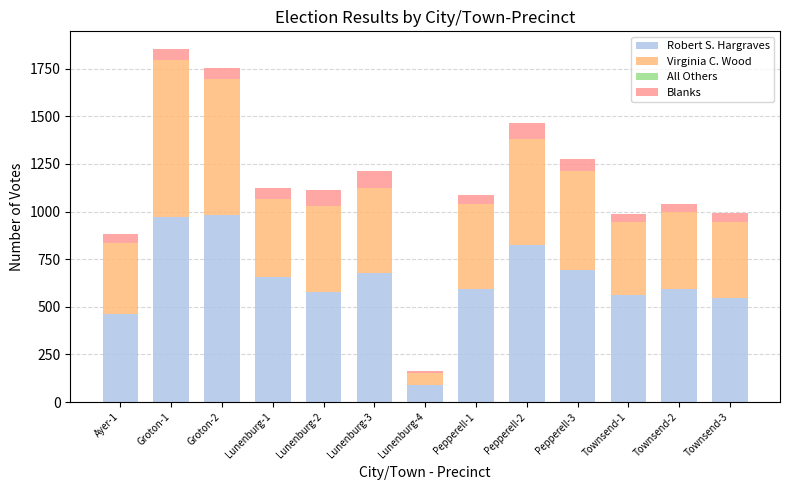

The value of Robert S. Hargraves at Lunenburg-2 is 577. True or false?

True